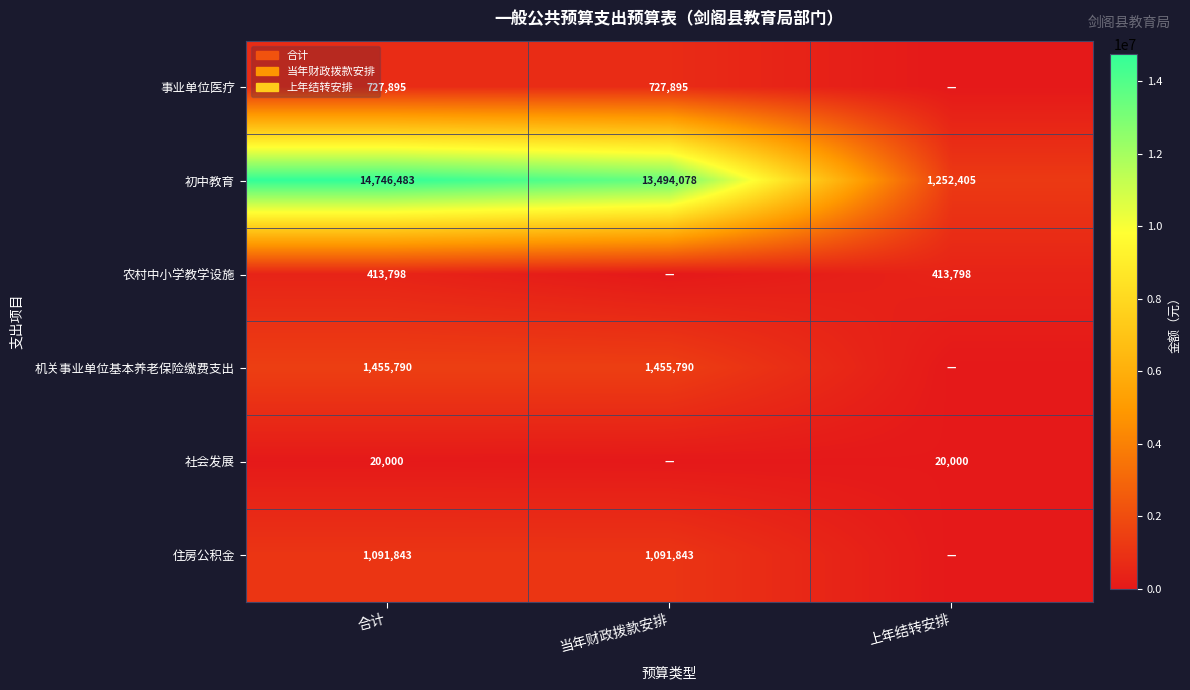

What is the sum of all 初中教育 values?

29492966